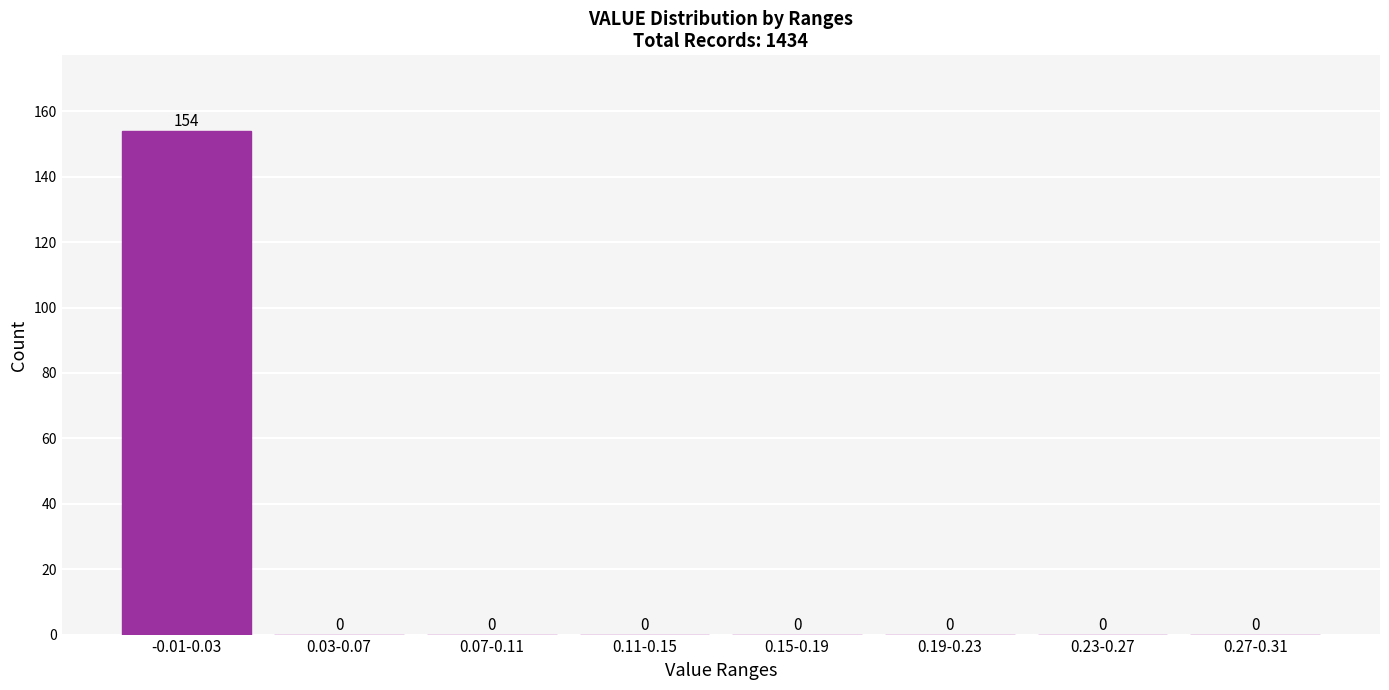

Reading right to left, transcribe all the data shown in this chart.

0.27-0.31=0	0.23-0.27=0	0.19-0.23=0	0.15-0.19=0	0.11-0.15=0	0.07-0.11=0	0.03-0.07=0	-0.01-0.03=154